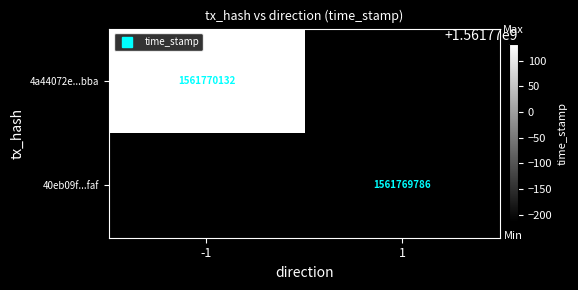

Count the number of categories in the chart.

2